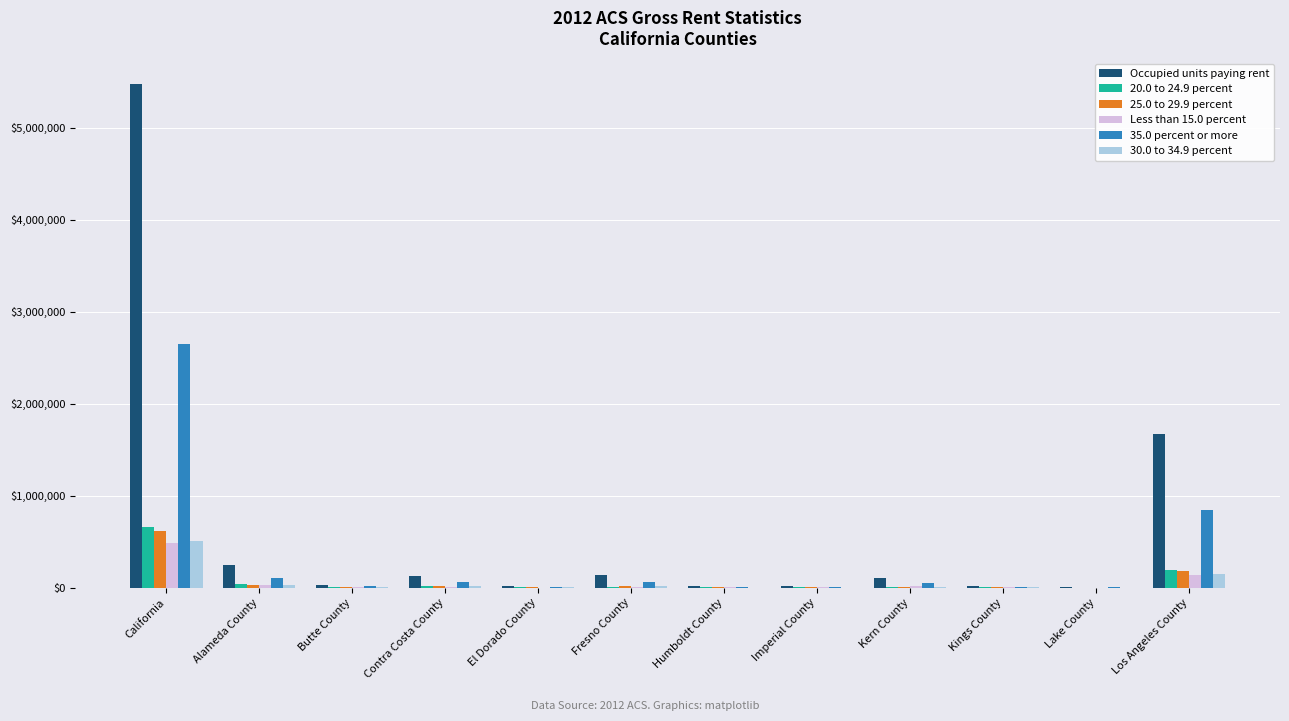

What is the greatest value displayed?

5475993